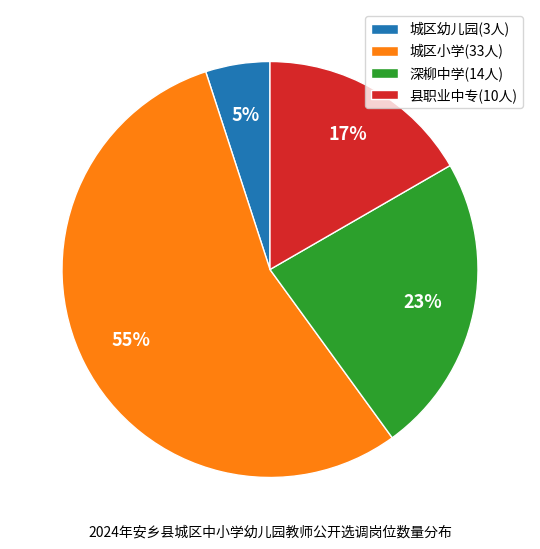

To the nearest percent, what percentage of the pie is 县职业中专(10人)?

17%